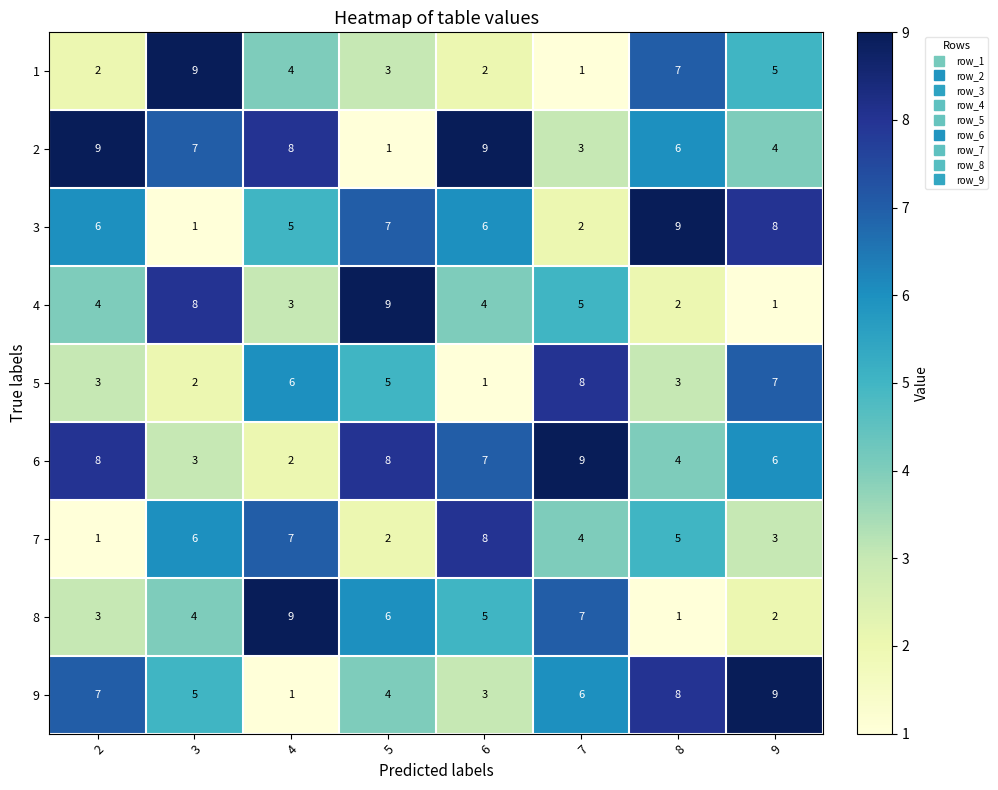

What is the sum of the 9 values at 3 and 6?

8